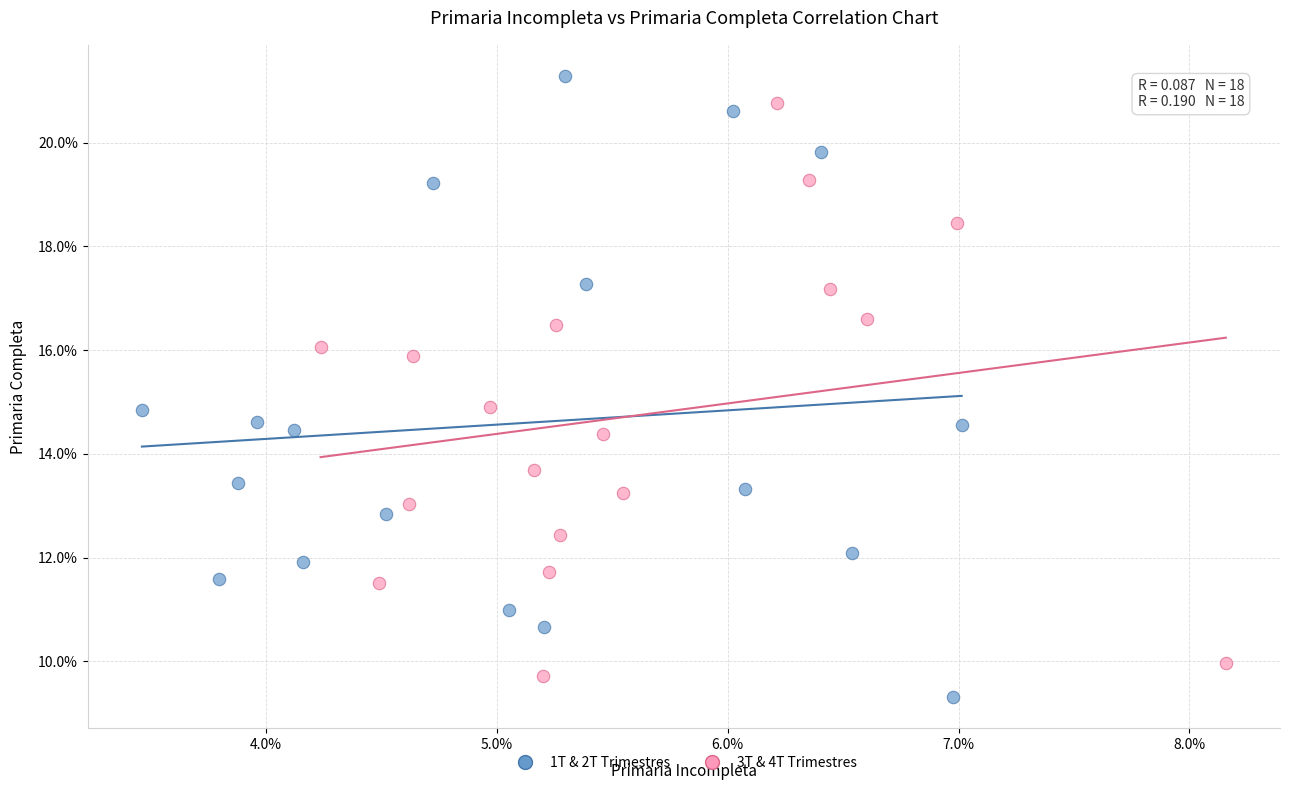

What are all the series names shown in the legend?

1T & 2T Trimestres, 3T & 4T Trimestres